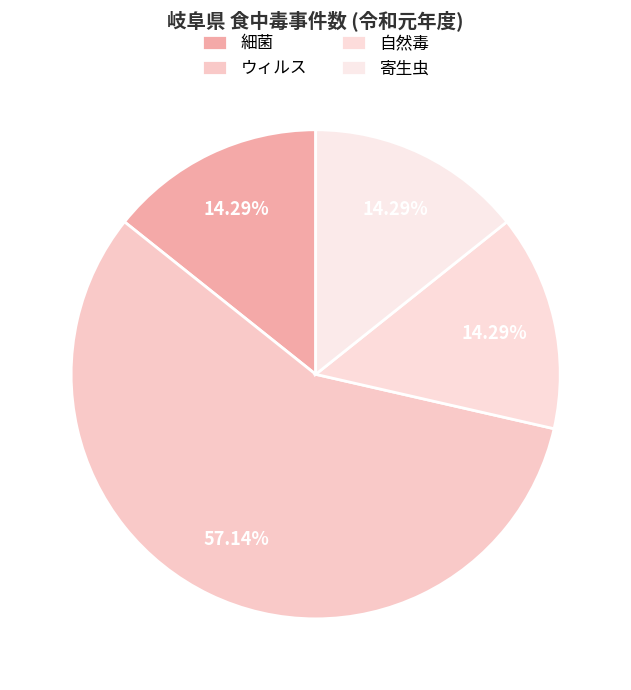

Which category has the smallest portion of the pie?

細菌